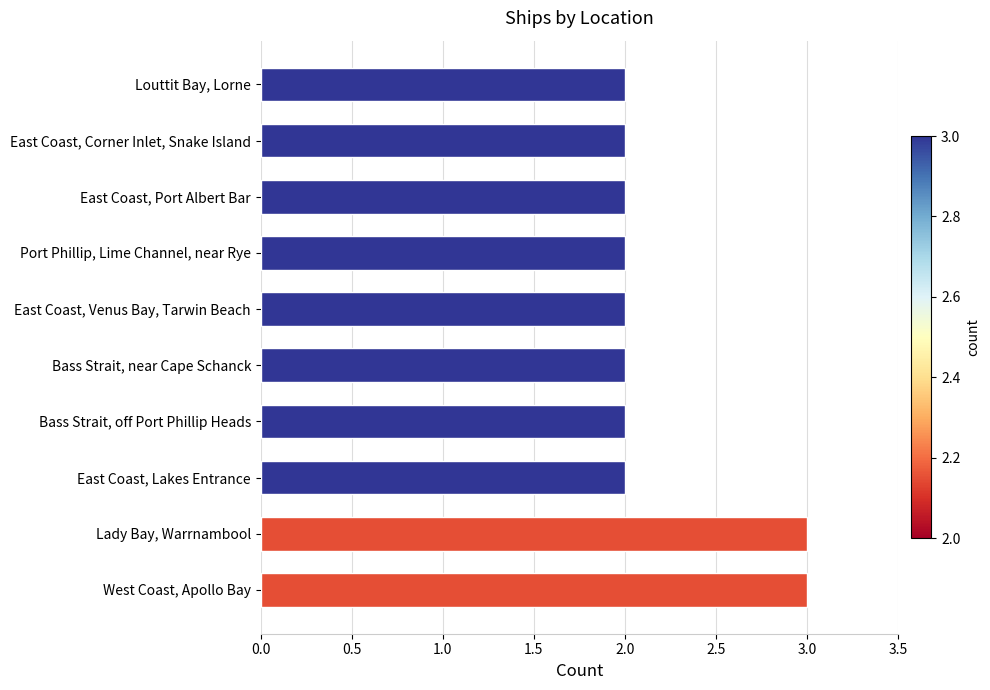

What is the smallest value displayed?

2